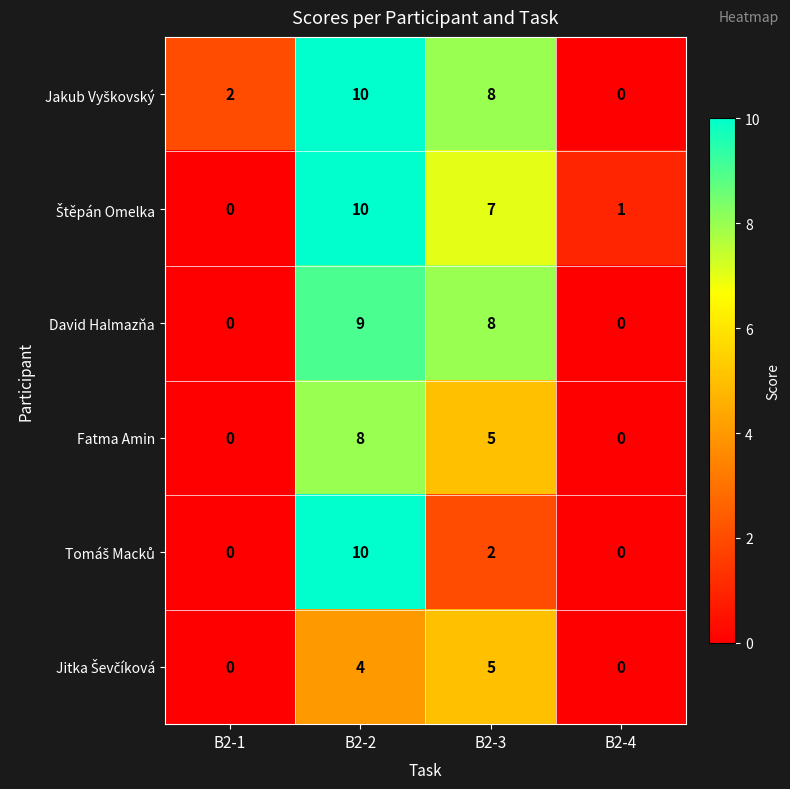

At which category is the sum across all series the highest?

B2-2